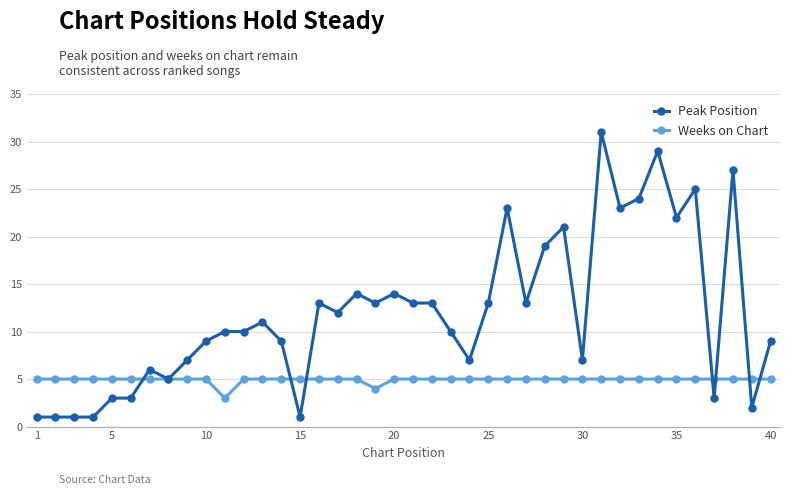

List the series in order of their peak value, lowest first.

Weeks on Chart, Peak Position